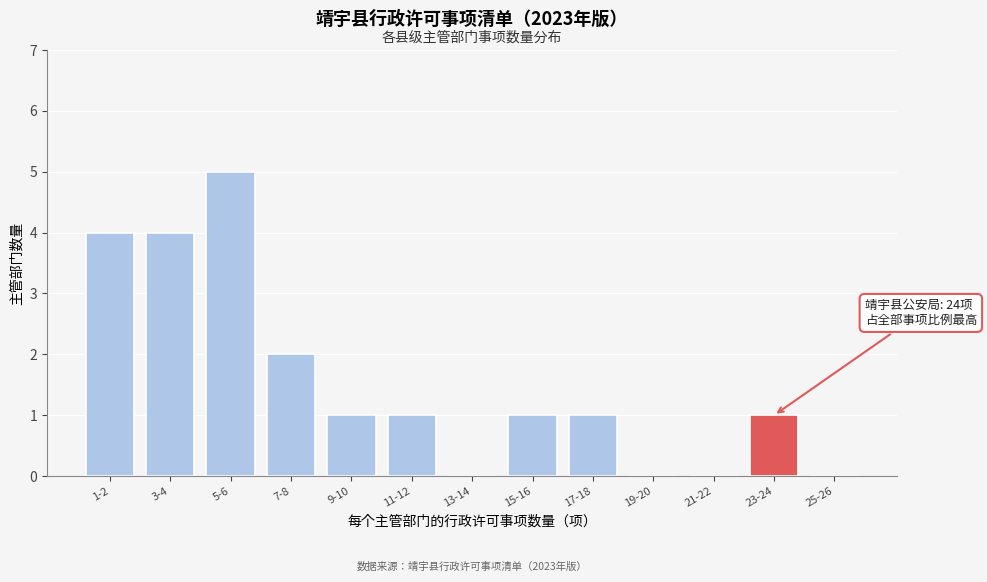

Reading left to right, extract all data points from this chart.

1-2=4	3-4=4	5-6=5	7-8=2	9-10=1	11-12=1	13-14=0	15-16=1	17-18=1	19-20=0	21-22=0	23-24=1	25-26=0